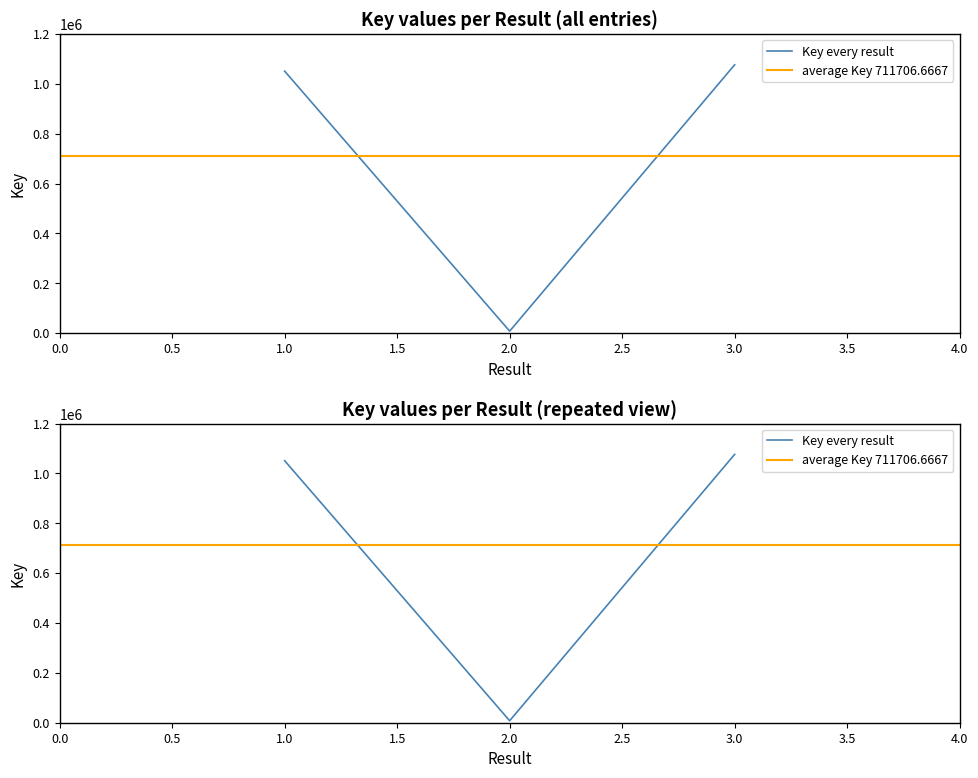

Rank the categories by value from lowest to highest.

2, 1, 3